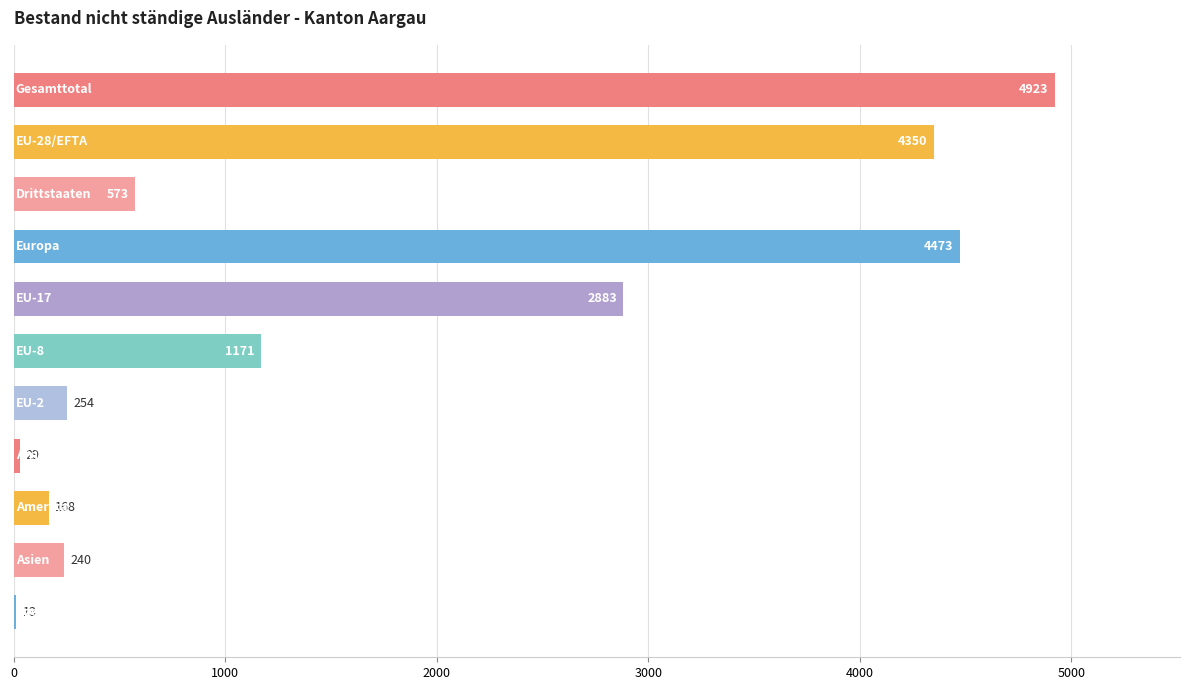

What is the sum of all values?

19077